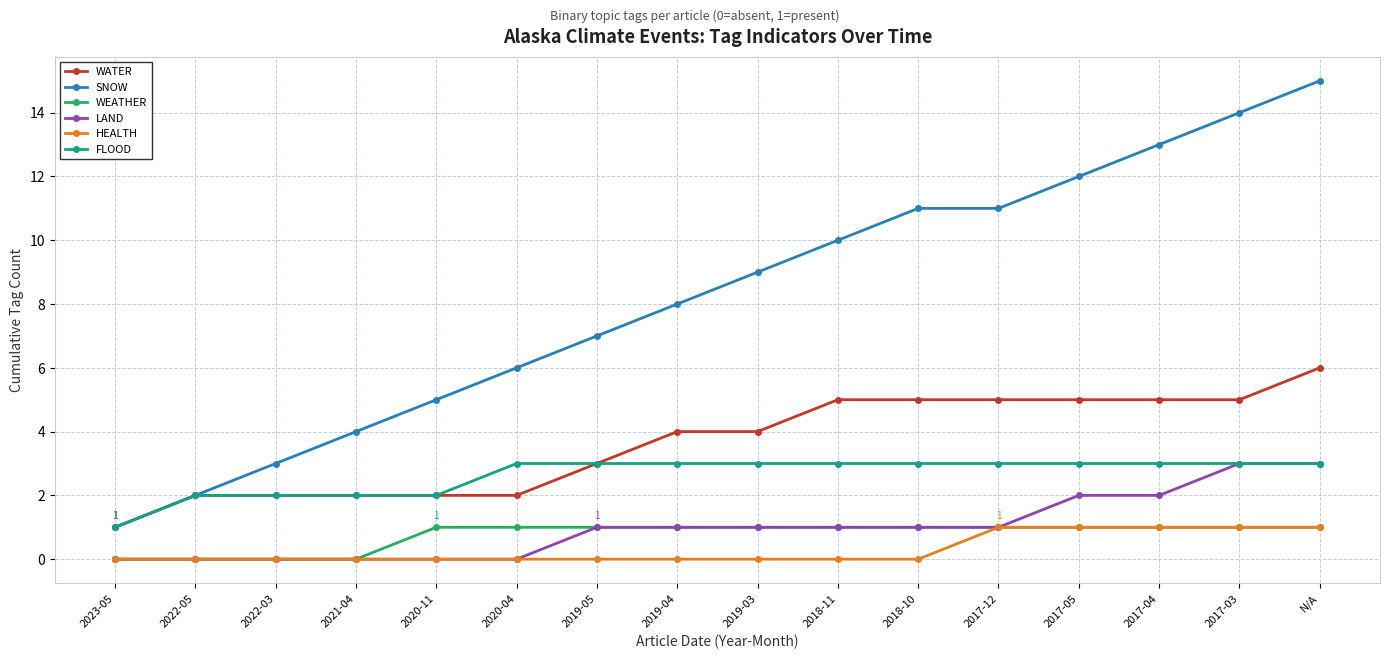

Reading right to left, extract all data points from this chart.

WATER: 6	5	5	5	5	5	5	4	4	3	2	2	2	2	2	1
SNOW: 15	14	13	12	11	11	10	9	8	7	6	5	4	3	2	1
WEATHER: 1	1	1	1	1	1	1	1	1	1	1	1	0	0	0	0
LAND: 3	3	2	2	1	1	1	1	1	1	0	0	0	0	0	0
HEALTH: 1	1	1	1	1	0	0	0	0	0	0	0	0	0	0	0
FLOOD: 3	3	3	3	3	3	3	3	3	3	3	2	2	2	2	1